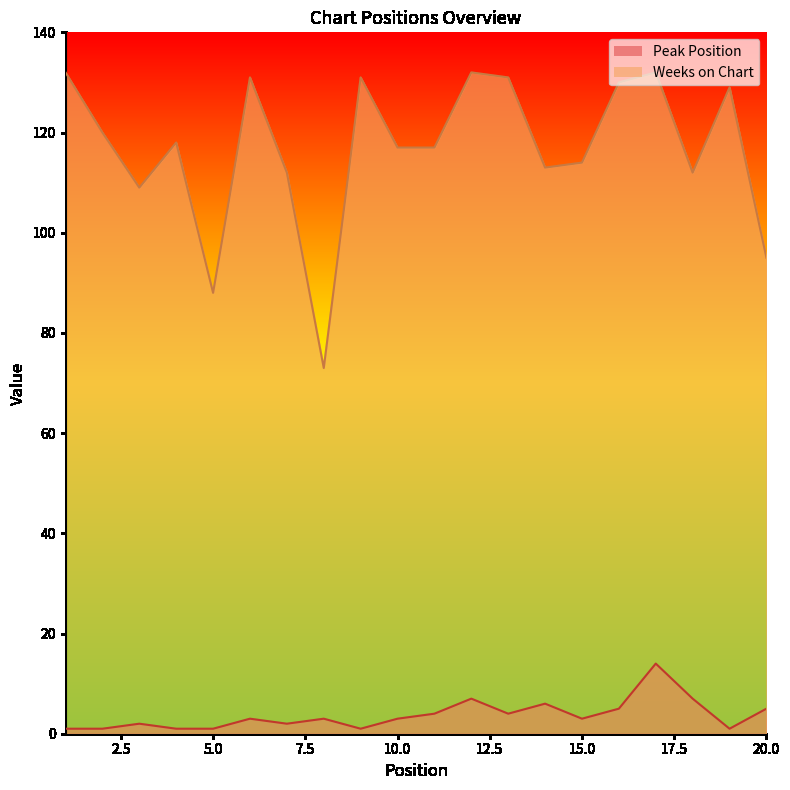

Where is the first local minimum for Peak Position?

7